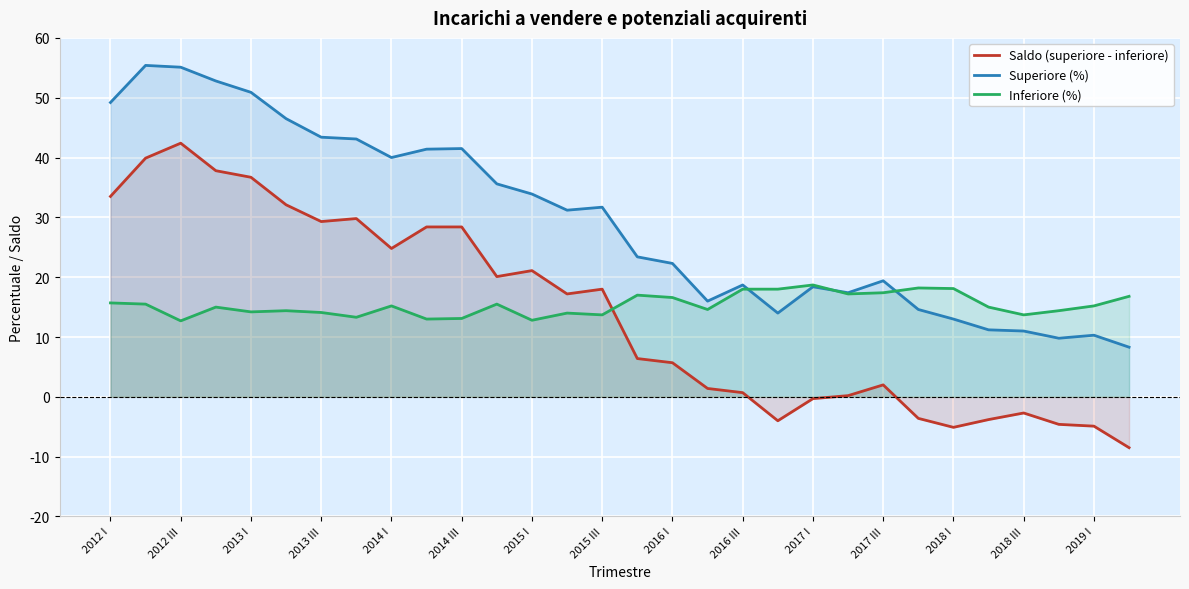

What is the difference between the highest and lowest values at 2018 III?

16.4